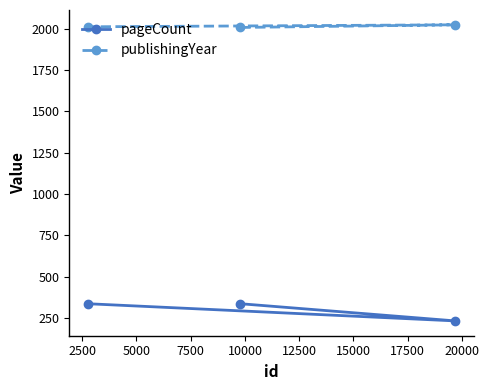

What is the minimum value shown in the chart?

232